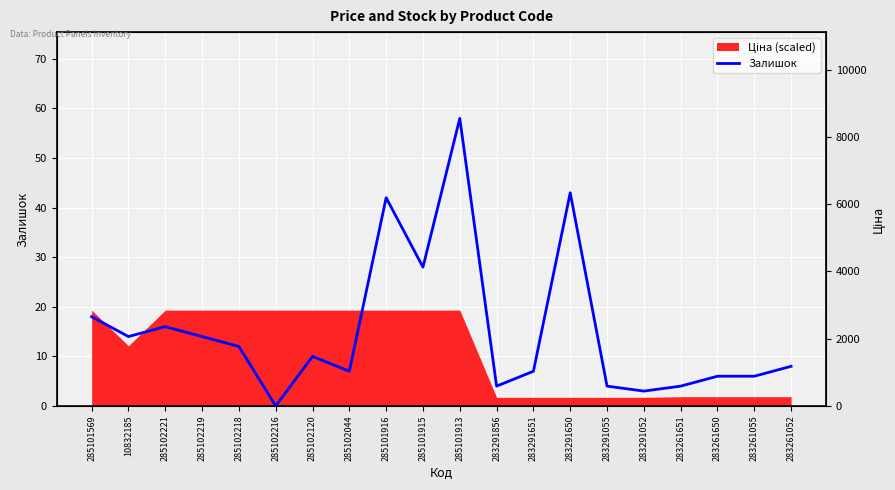

True or false: there are more than 2 points higher than both neighbors.

True